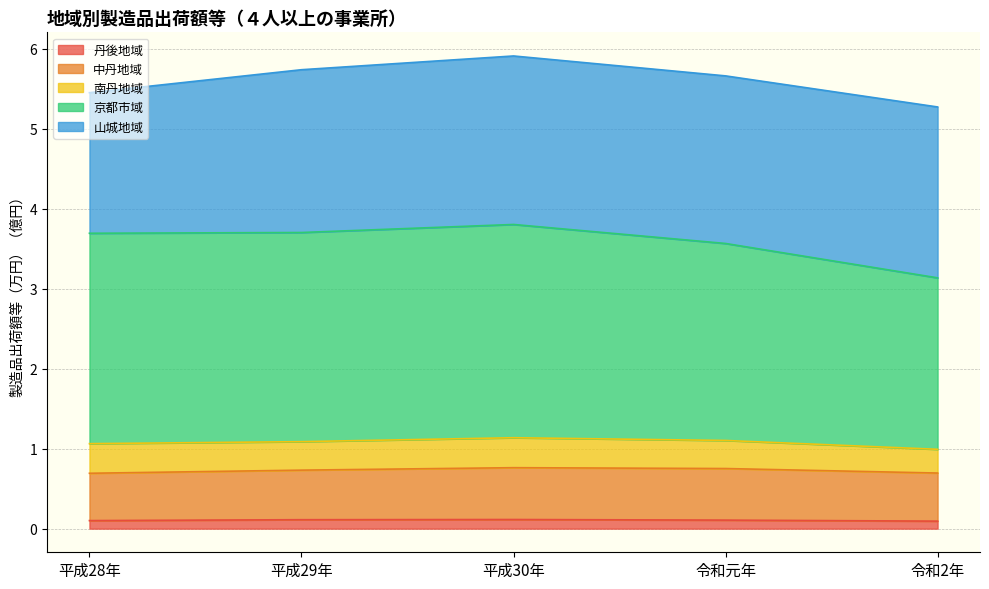

True or false: 南丹地域 and 中丹地域 cross at least once.

False